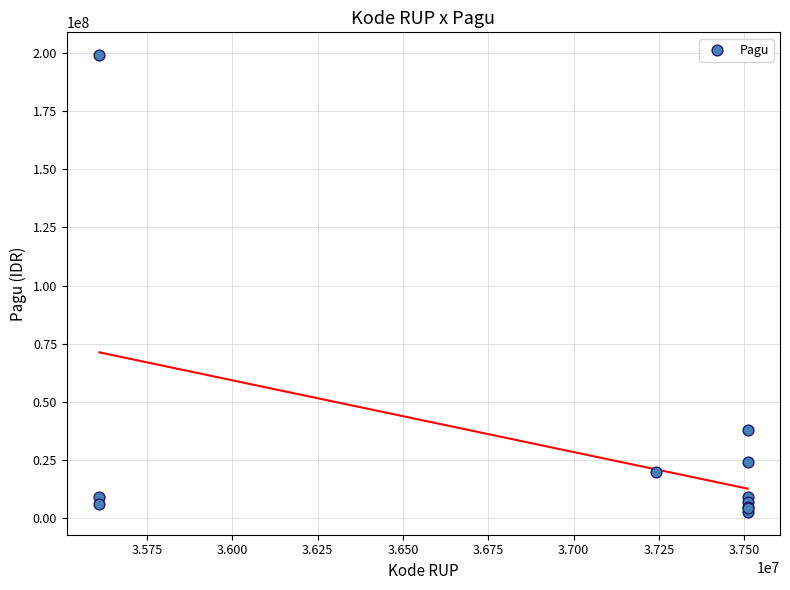

What Y value in the scatter plot is closest to 100850000?

37800000